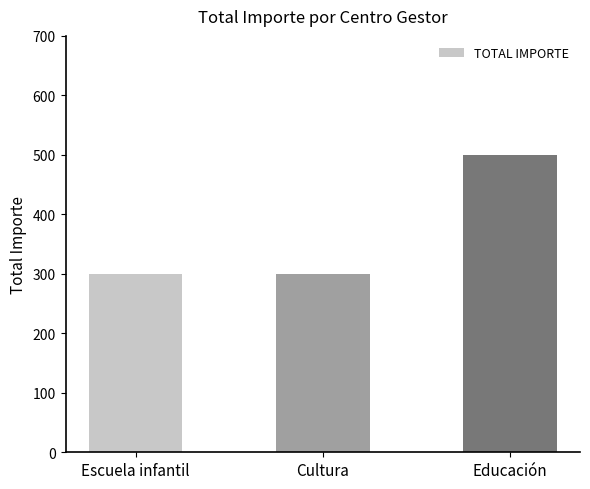

How many bars are there in total?

3